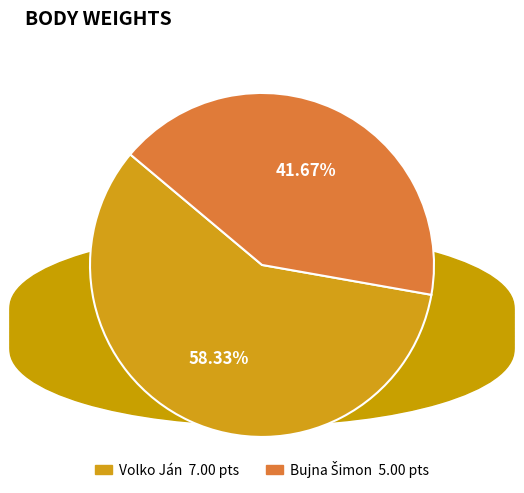

Does any single category account for the majority?

Yes